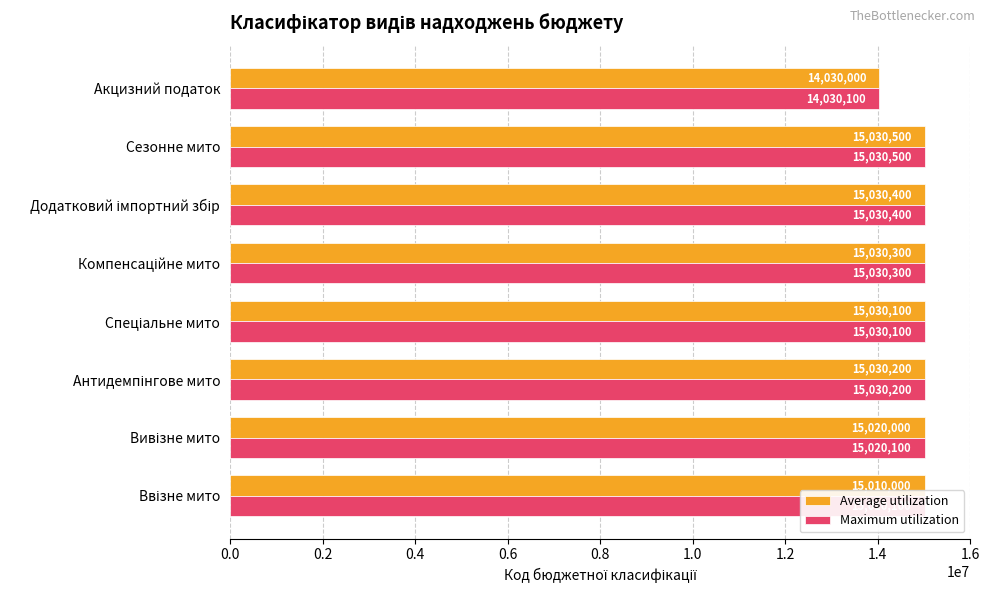

What are all the series names shown in the legend?

Average utilization, Maximum utilization